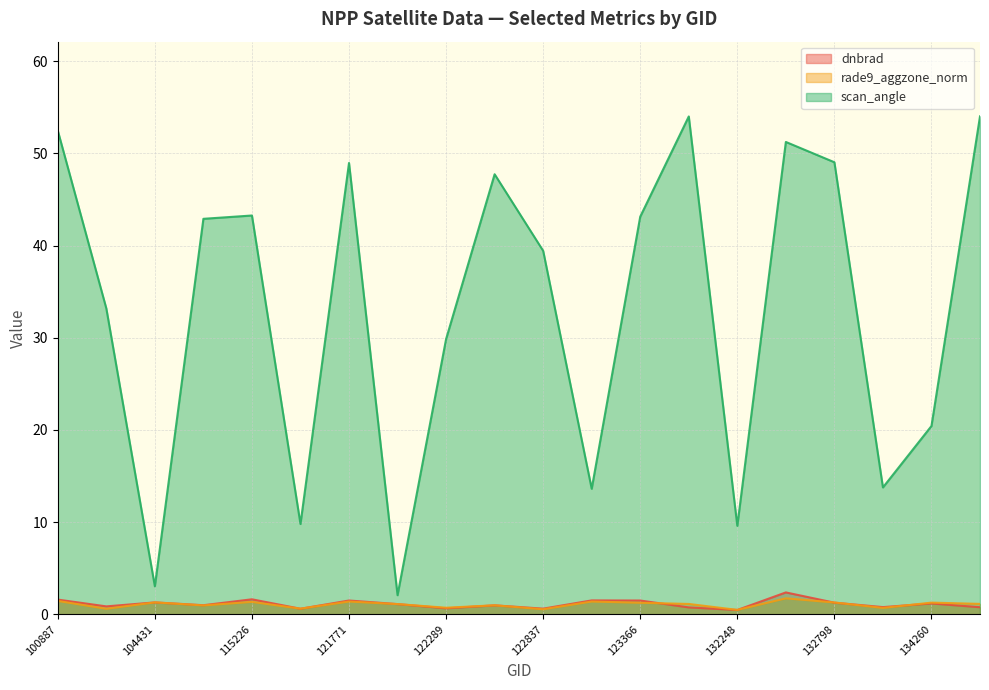

How many categories are shown in the chart?

20